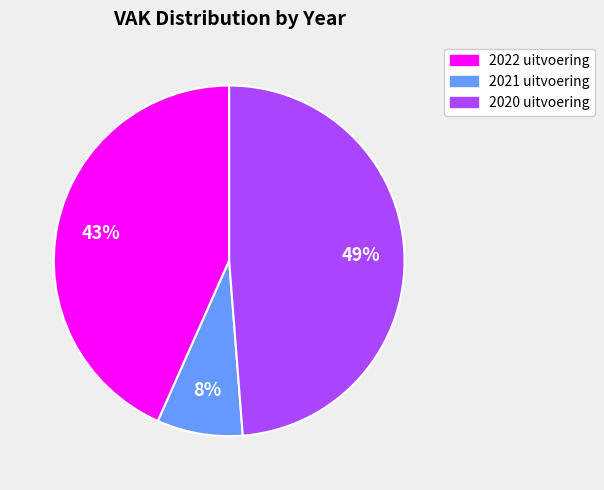

What is the smallest slice in the pie chart?

2021 uitvoering